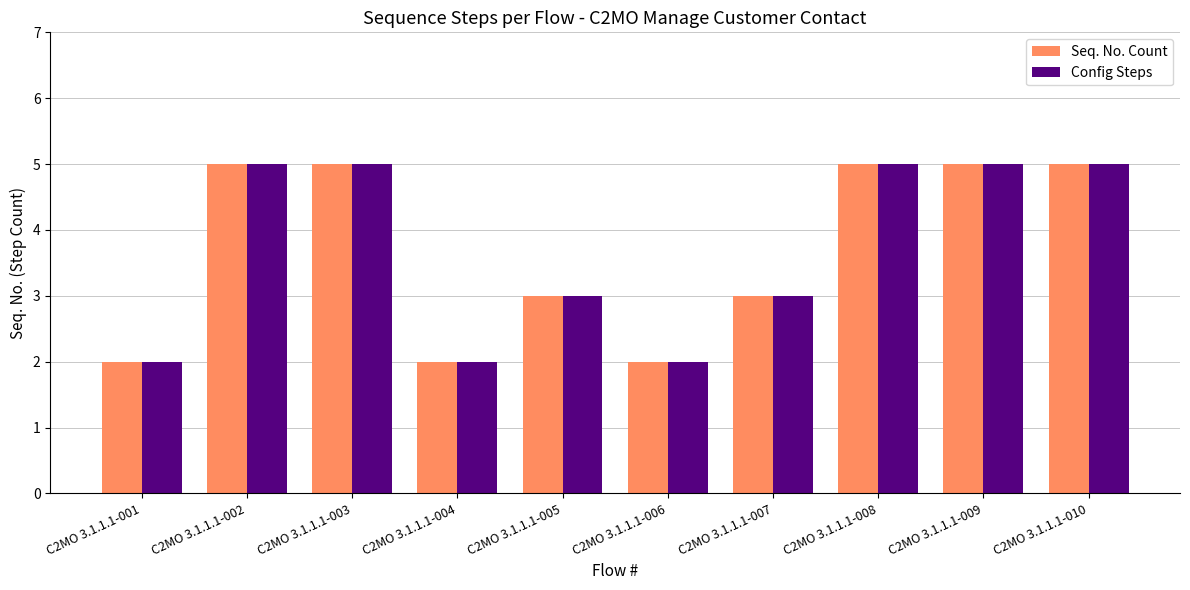

Is it true that Seq. No. Count equals 3 at C2MO 3.1.1.1-007?

True